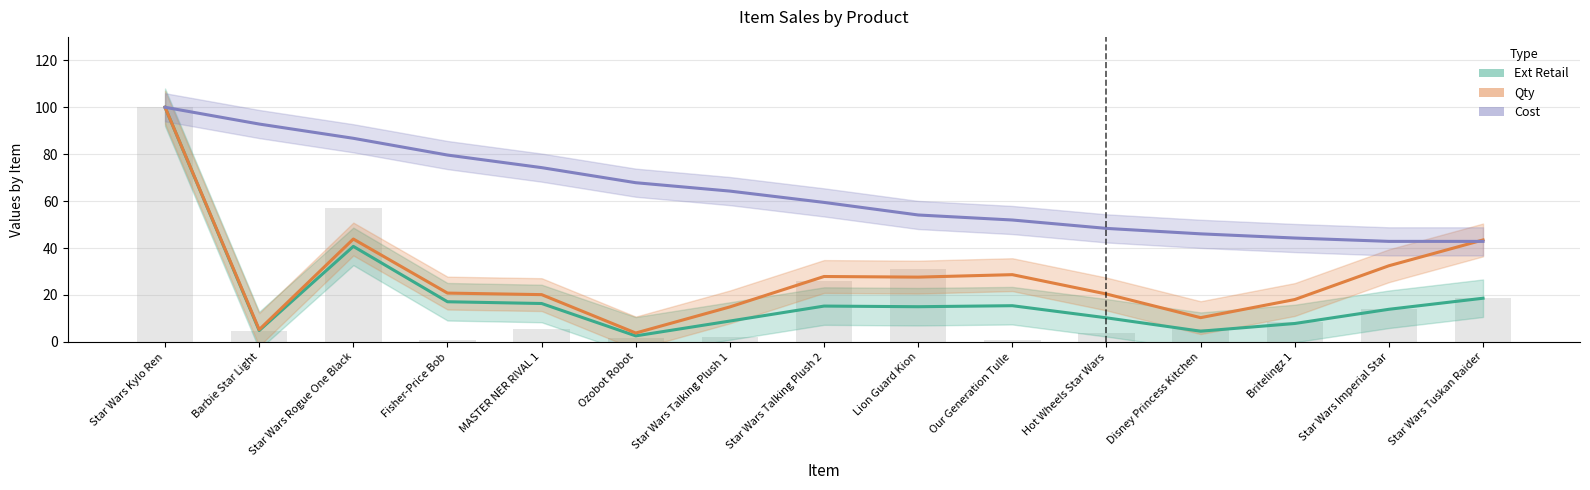

What are all the series names shown in the legend?

Ext Retail, Qty, Cost